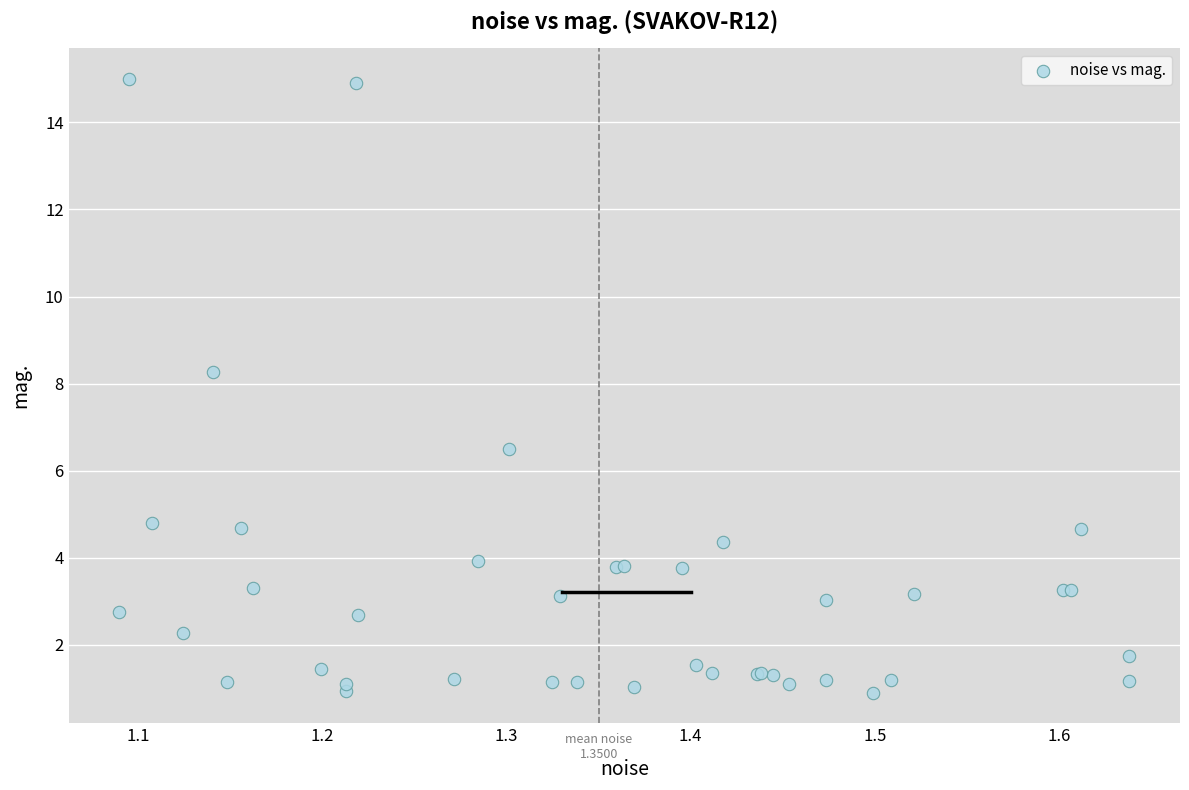

What Y value in the scatter plot is closest to 7?

6.5